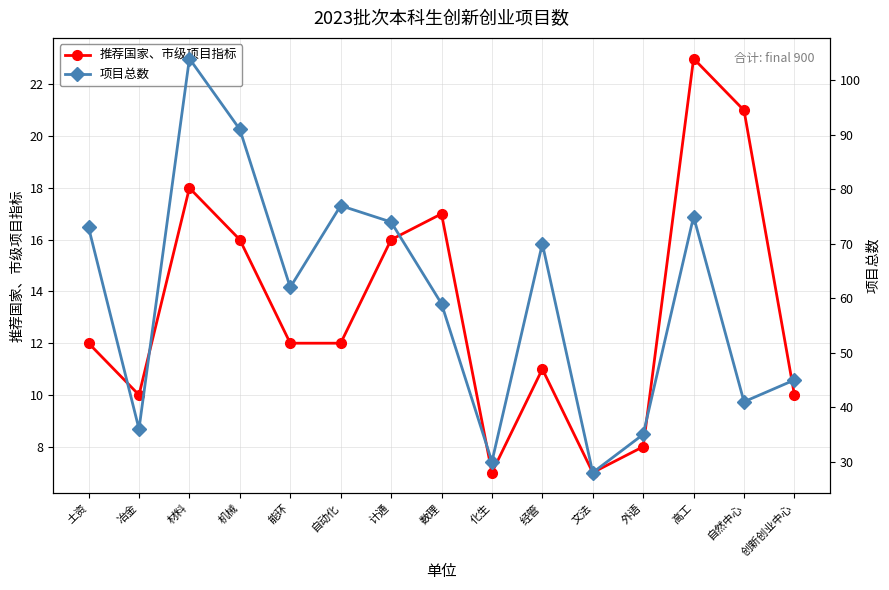

List the labels in order of 项目总数 value, smallest first.

文法, 化生, 外语, 冶金, 自然中心, 创新创业中心, 数理, 能环, 经管, 土资, 计通, 高工, 自动化, 机械, 材料